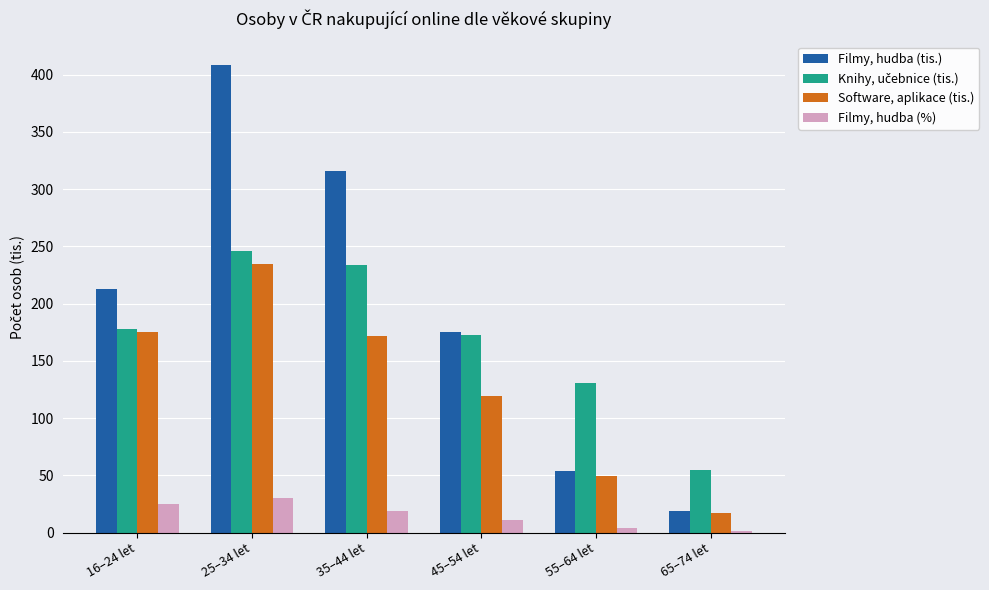

At which category is the sum across all series the highest?

25–34 let